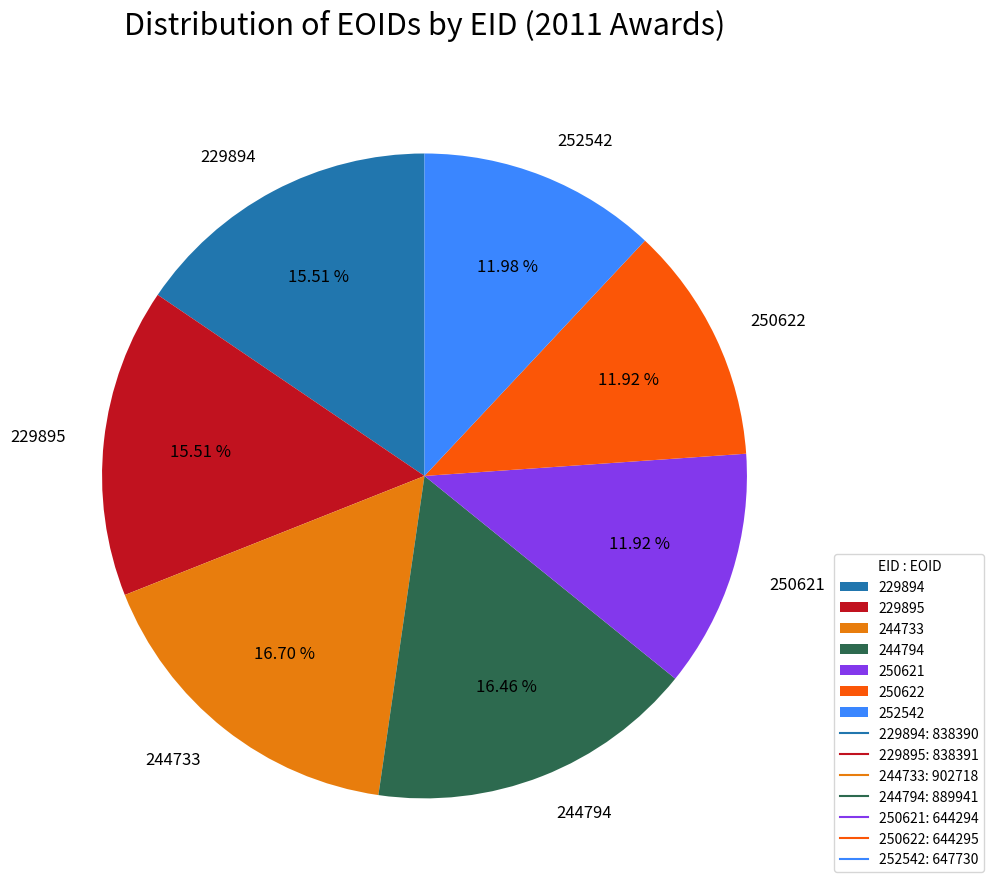

To the nearest percent, what is the combined percentage of 229895 and 244794?

32%